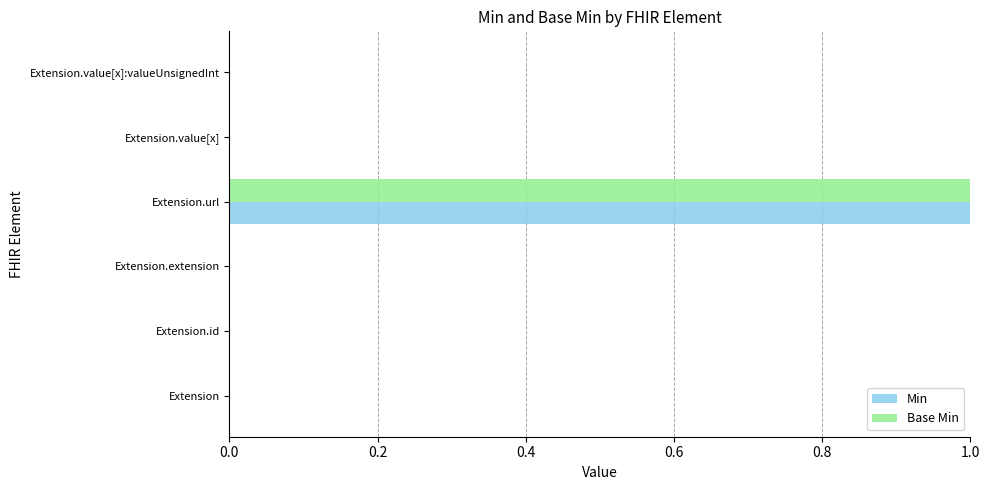

At which category is the sum across all series the highest?

Extension.url